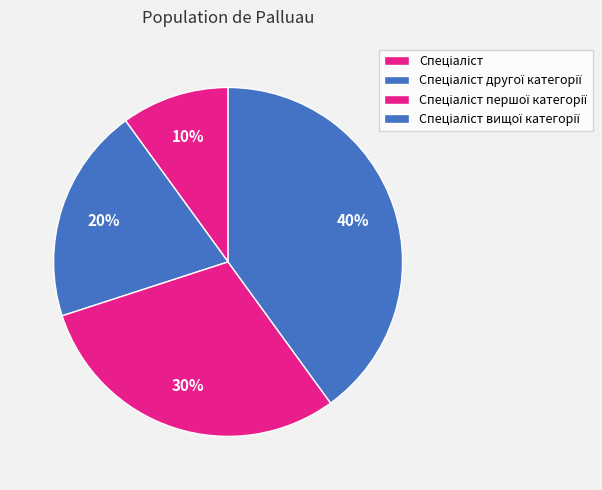

What is the smallest slice in the pie chart?

Спеціаліст